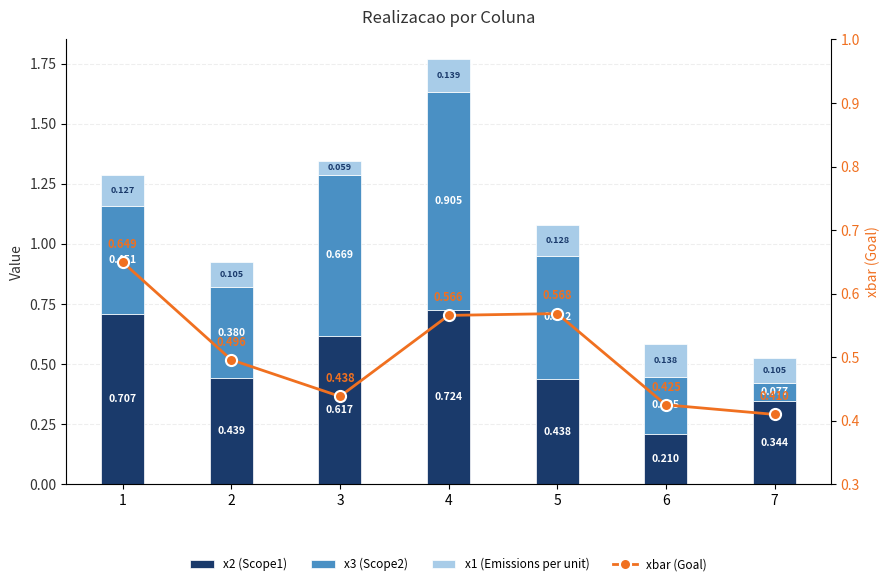

Which series has the largest range (max minus min)?

x3 (Scope2)